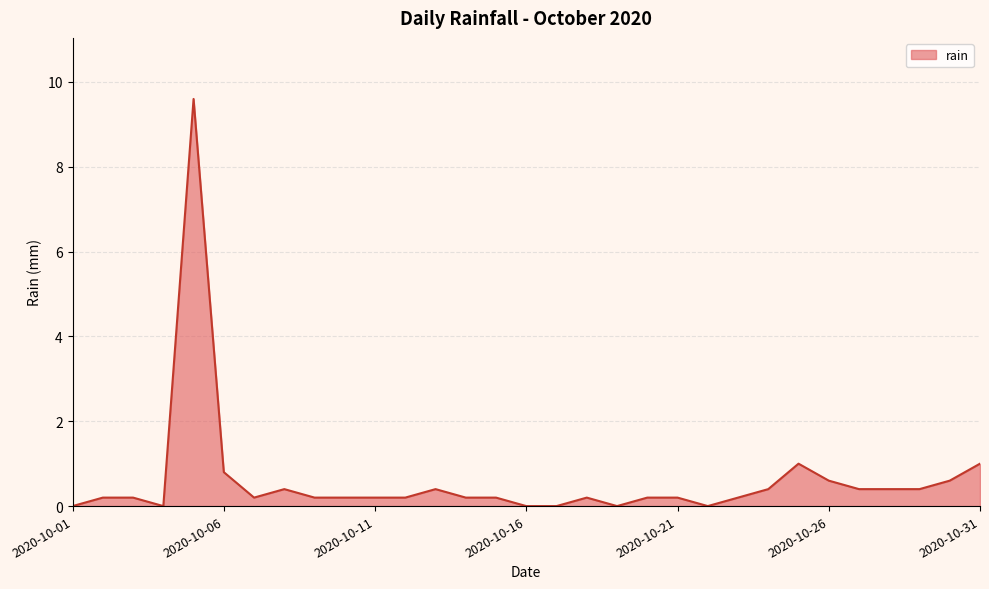

What is the greatest value displayed?

9.6